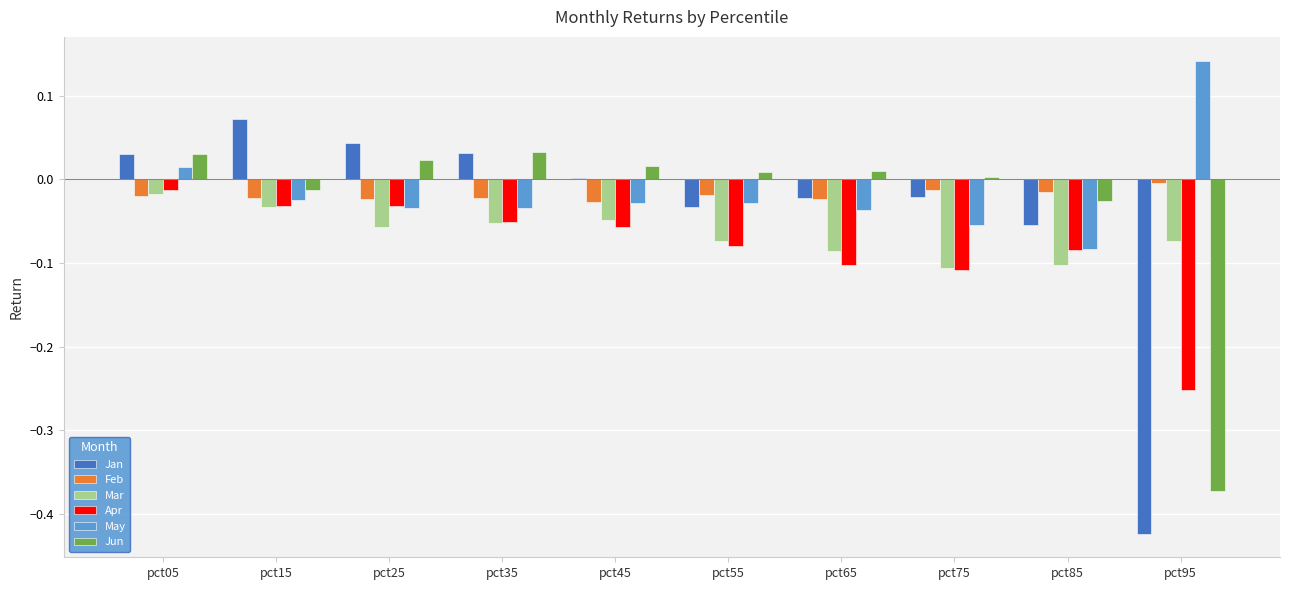

At which category does the chart reach its minimum across all series?

pct95